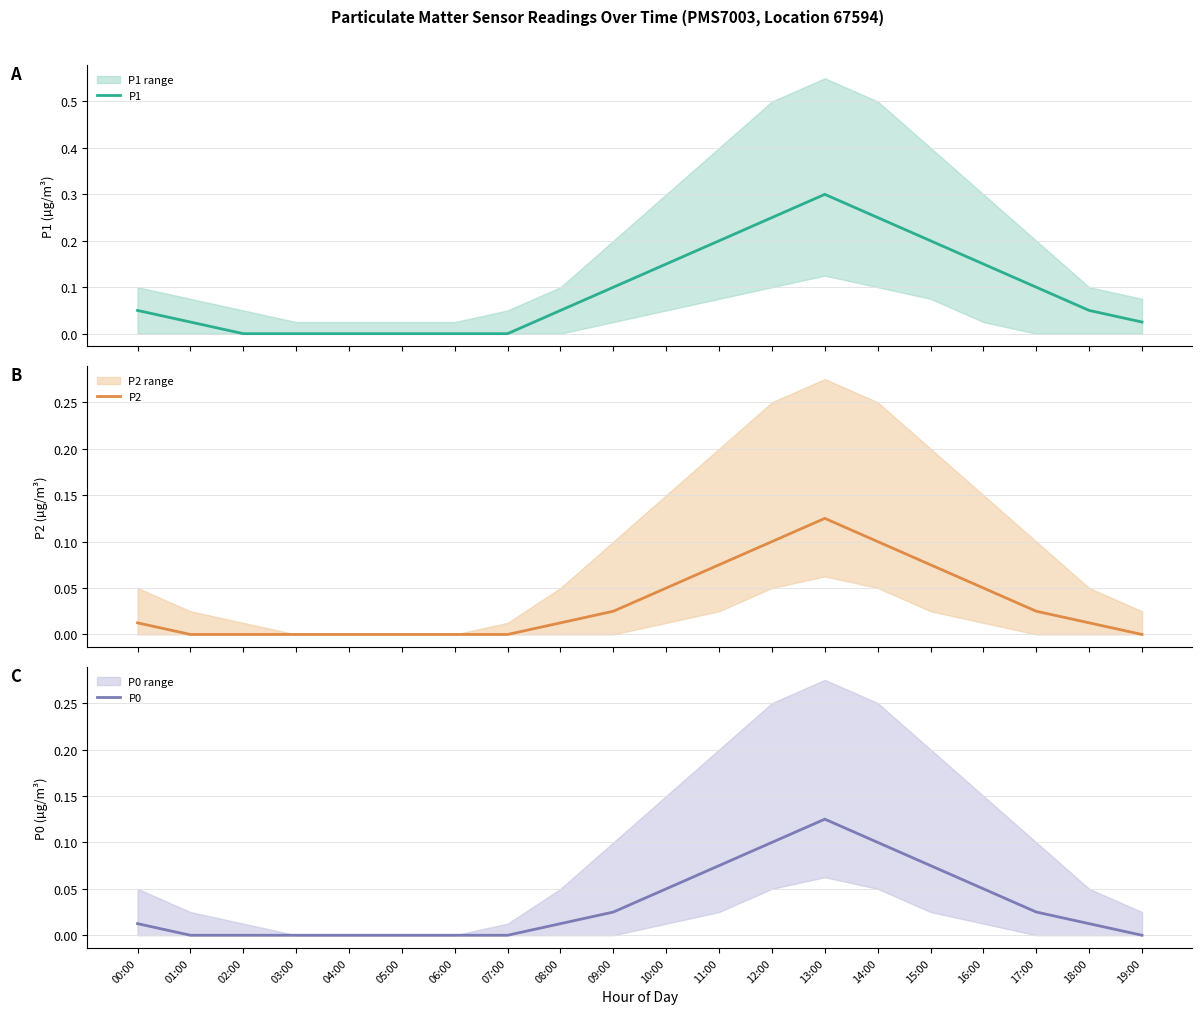

Which category has the highest value across all series?

13:00